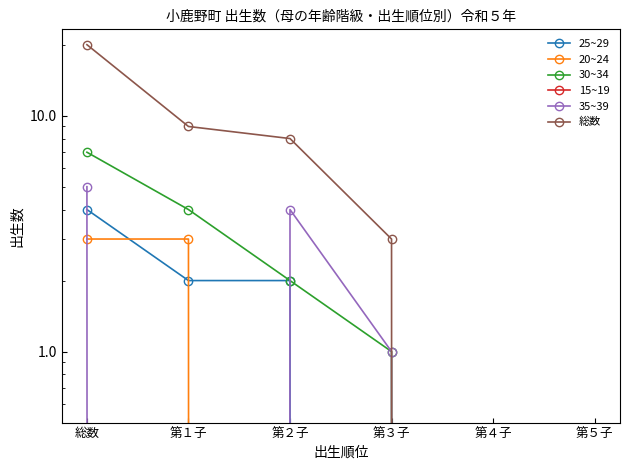

Between 第１子 and 第５子, which series saw the biggest shift?

総数